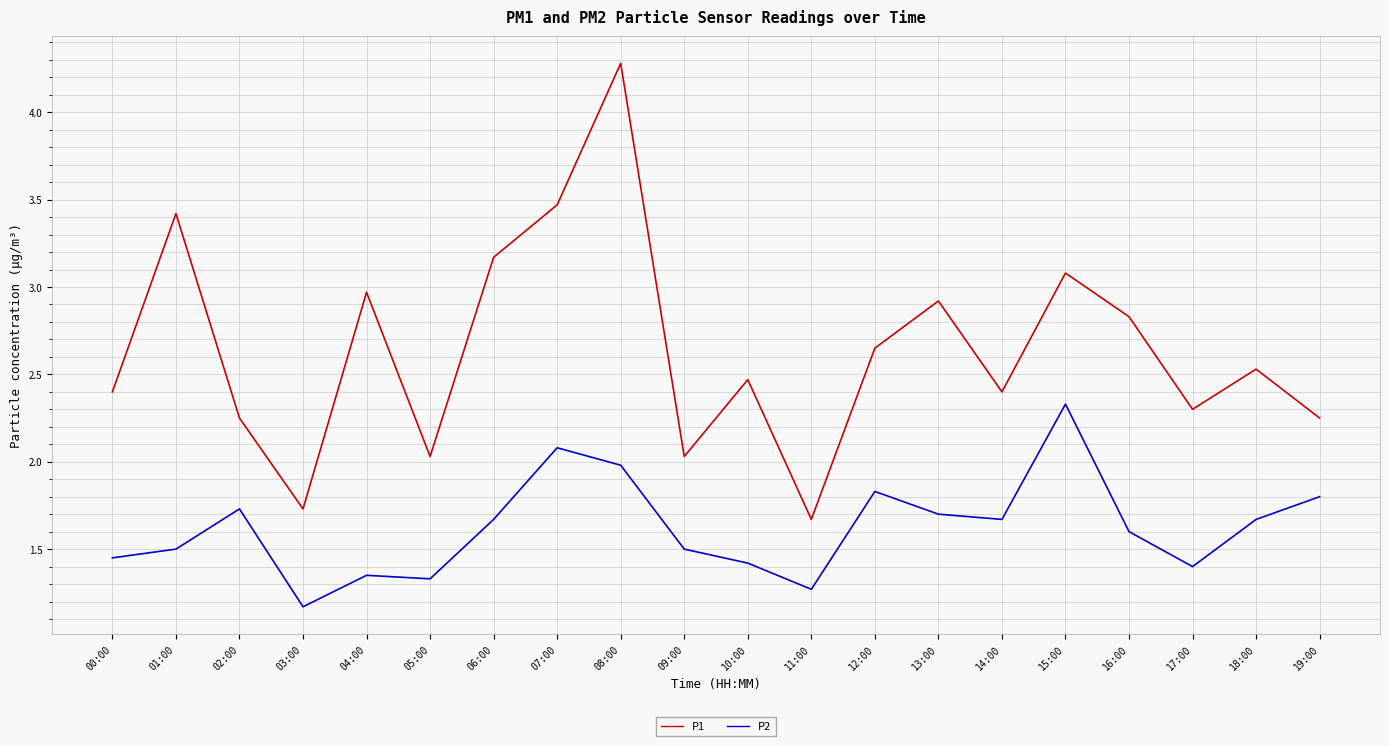

In P1, how many points are higher than both neighbors (excluding endpoints)?

7